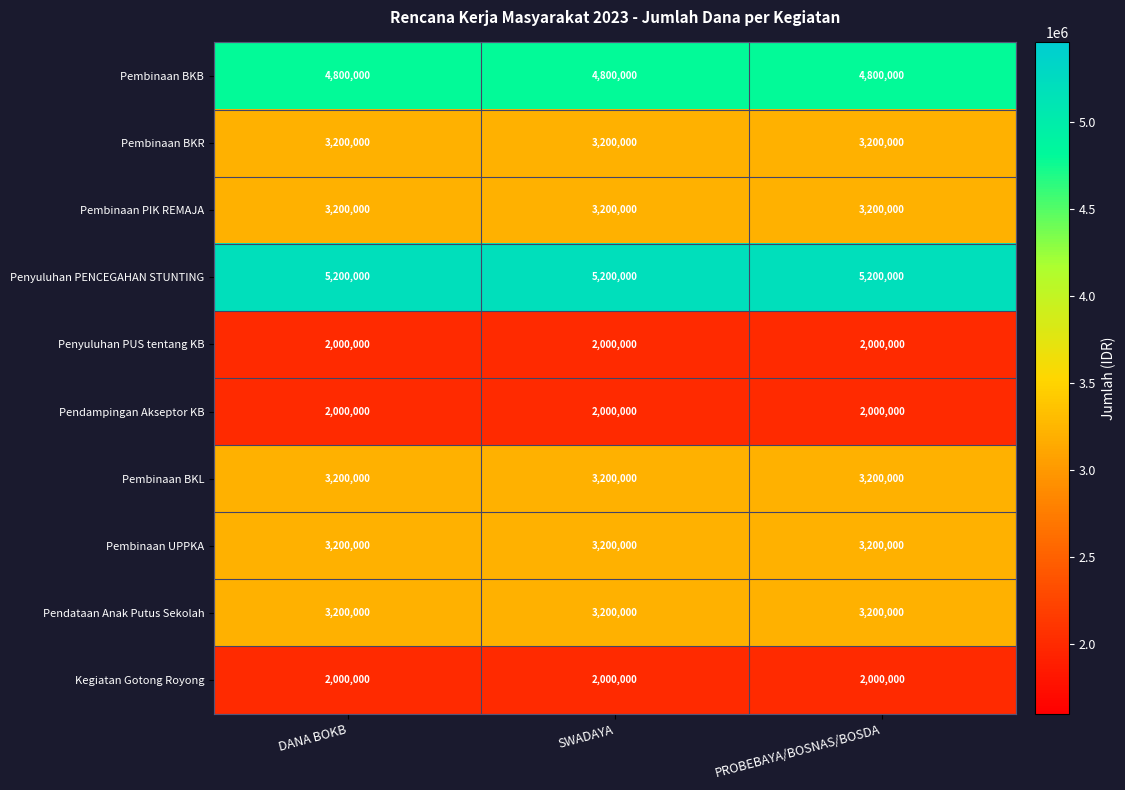

The Penyuluhan PUS tentang KB series shows 2000000 at SWADAYA. True or false?

True